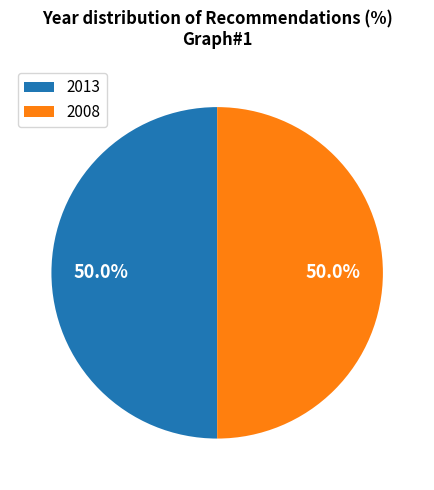

What is the ratio of the value at 2013 to the value at 2008?

1.0